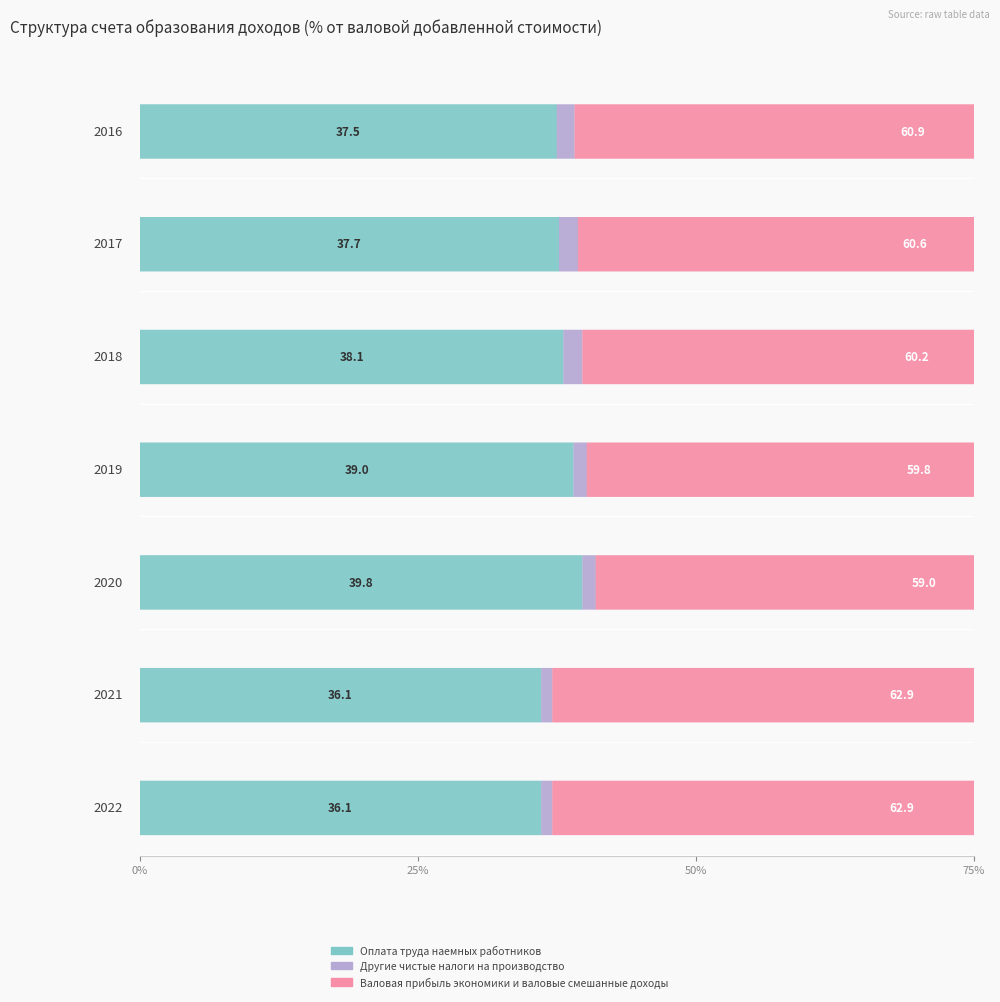

Which series has the largest range (max minus min)?

Валовая прибыль экономики и валовые смешанные доходы